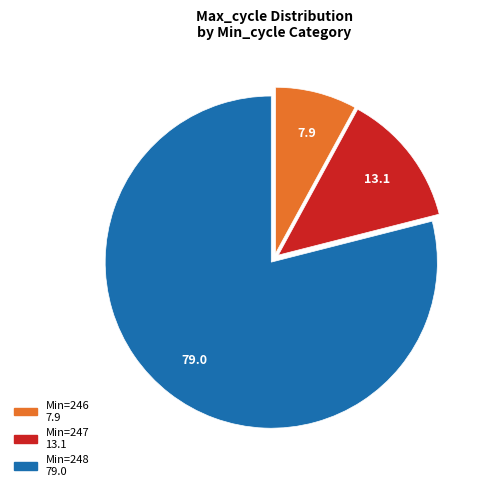

Does any single category account for the majority?

Yes